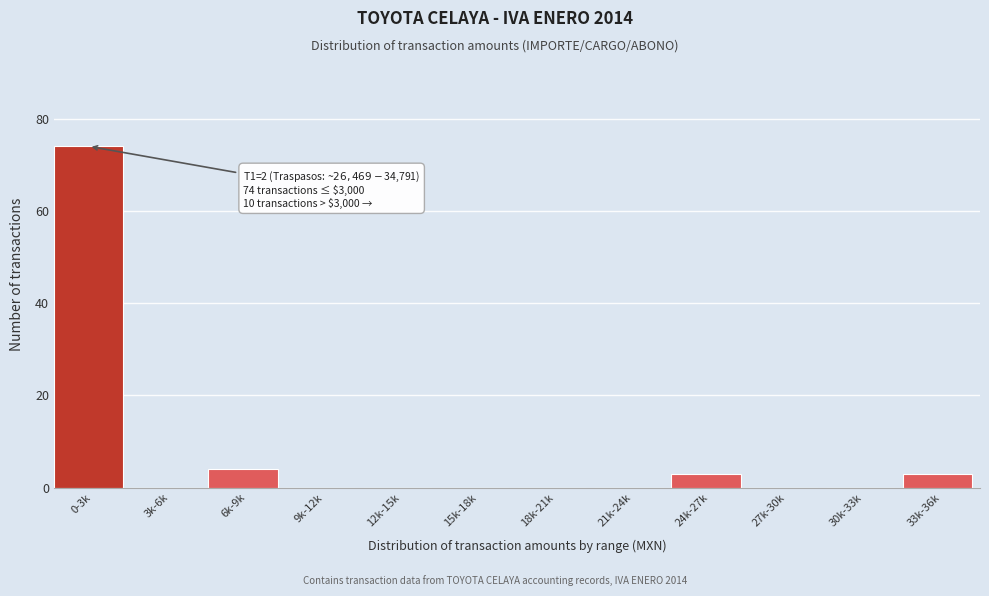

Reading right to left, transcribe all the data shown in this chart.

33k-36k=3	30k-33k=0	27k-30k=0	24k-27k=3	21k-24k=0	18k-21k=0	15k-18k=0	12k-15k=0	9k-12k=0	6k-9k=4	3k-6k=0	0-3k=74